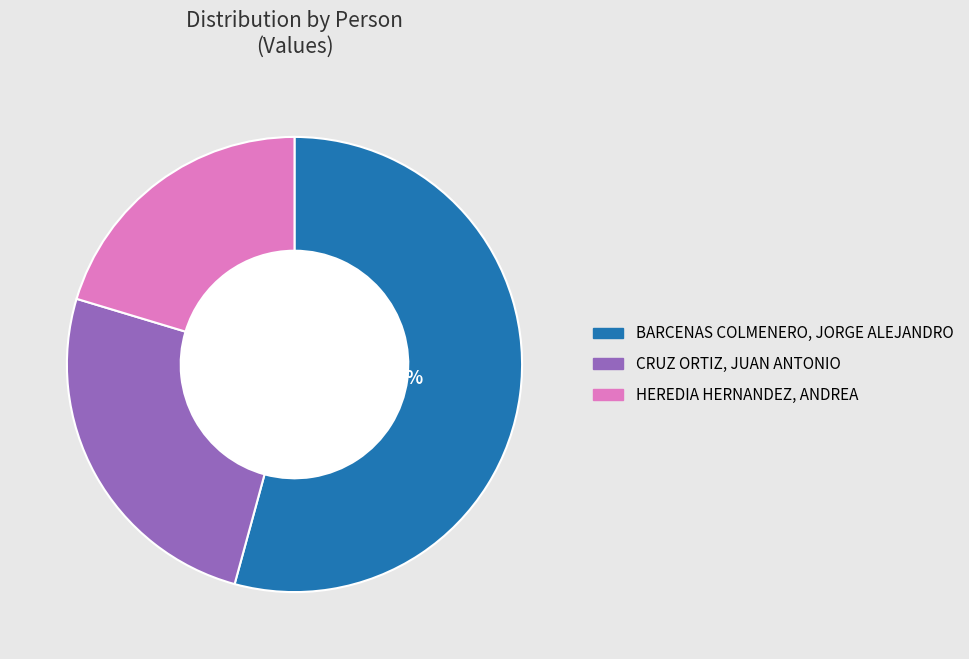

Between HEREDIA HERNANDEZ, ANDREA and BARCENAS COLMENERO, JORGE ALEJANDRO, which is larger?

BARCENAS COLMENERO, JORGE ALEJANDRO